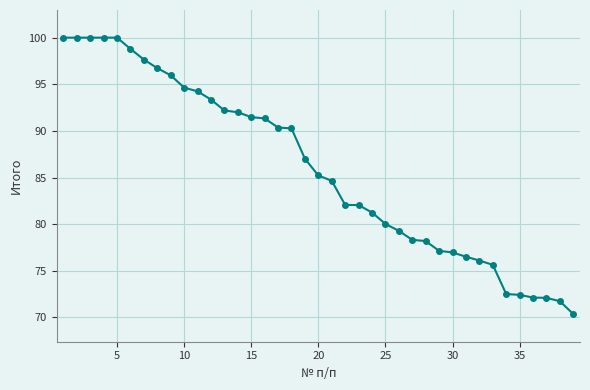

Count the number of data series in this chart.

1